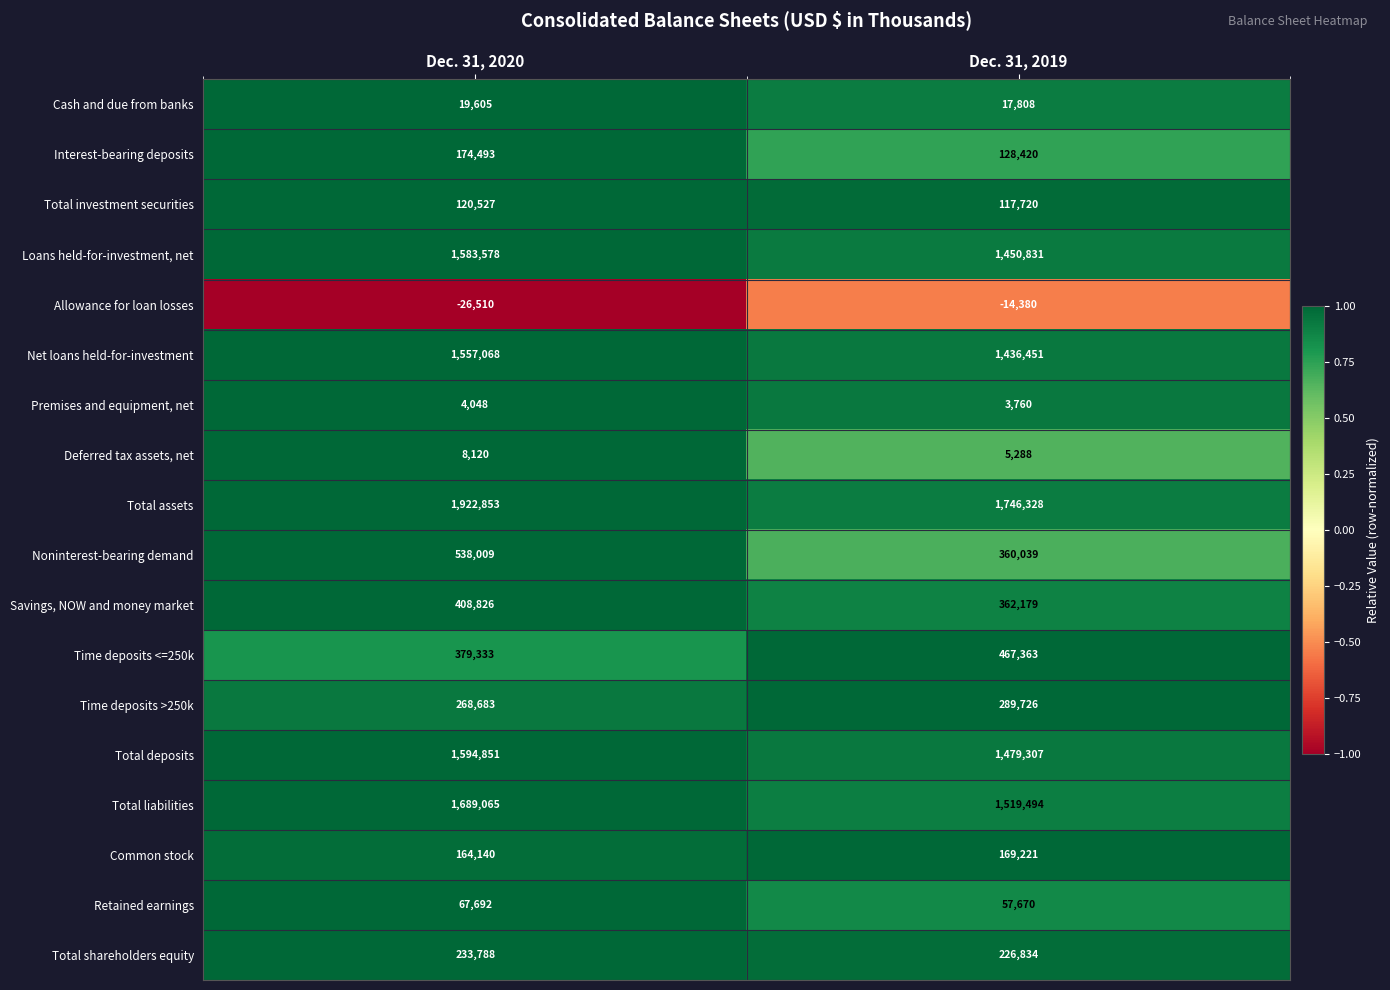

What is the sum of the Premises and equipment, net values at Dec. 31, 2019 and Dec. 31, 2020?

7808